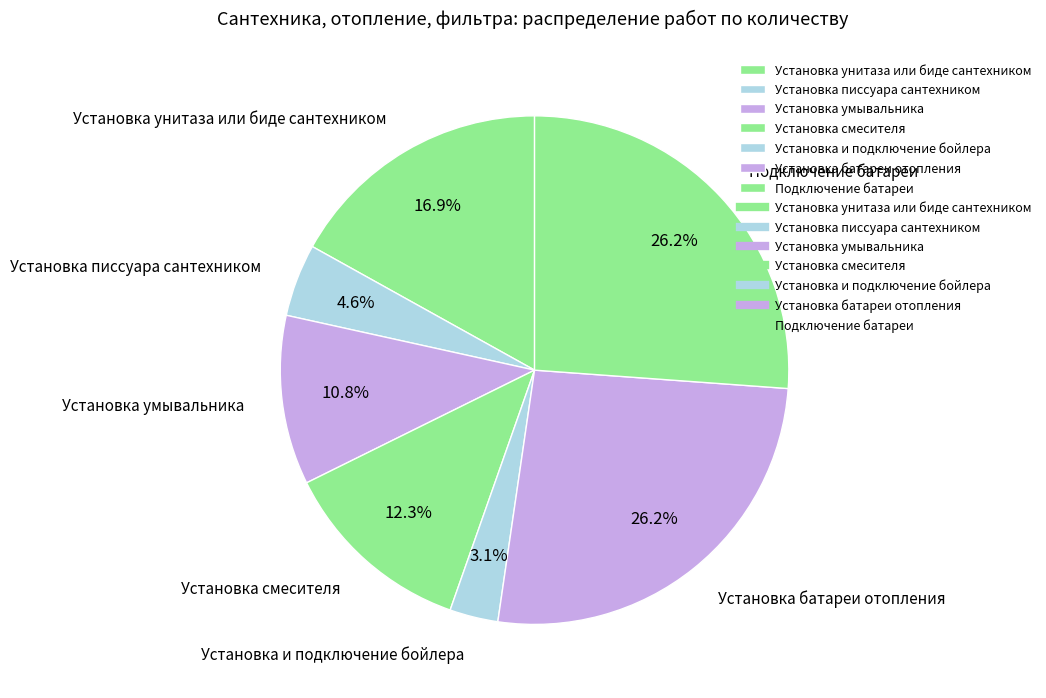

Count the number of slices in the pie.

7